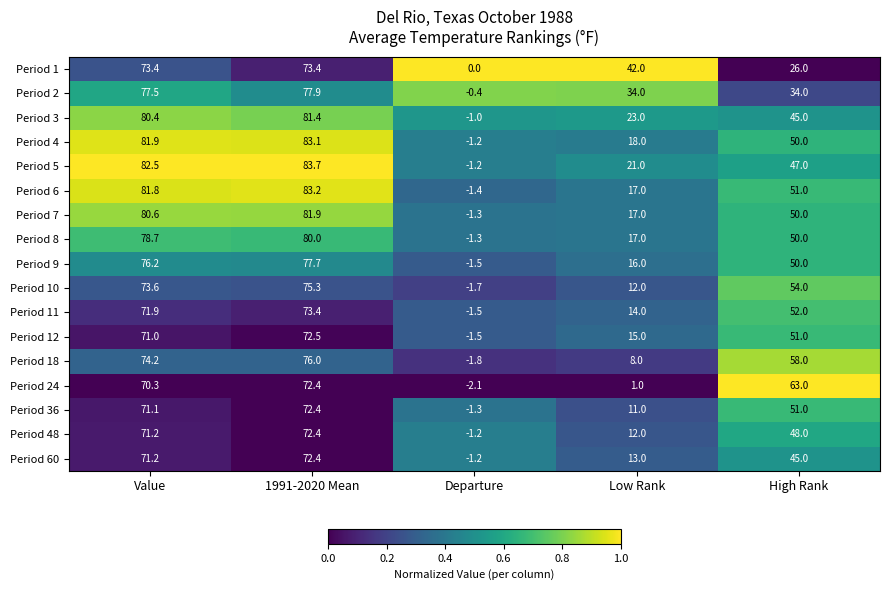

What is the difference between the highest and lowest values at High Rank?

37.0